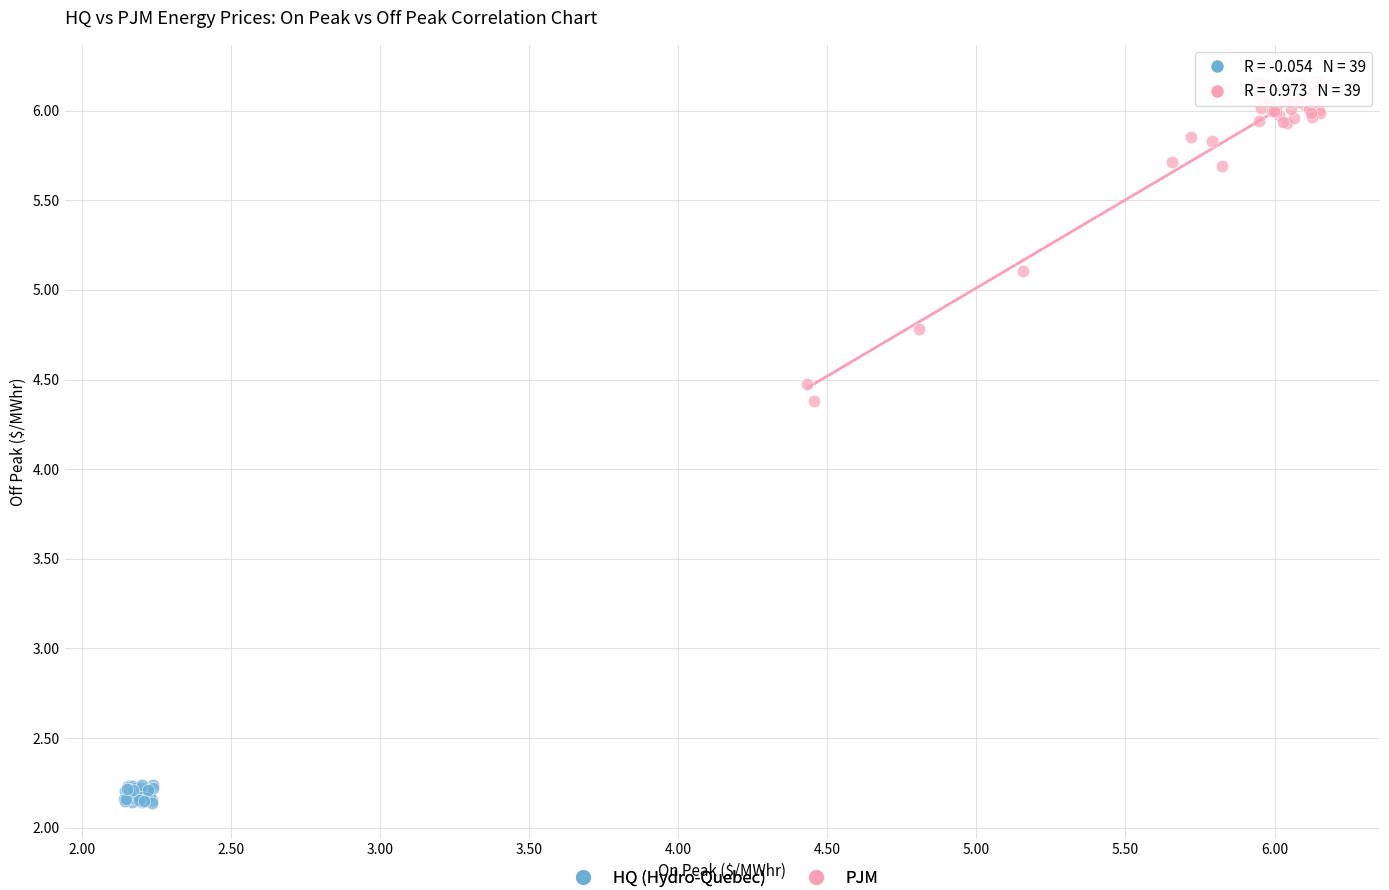

Which series reaches the maximum Y coordinate?

PJM